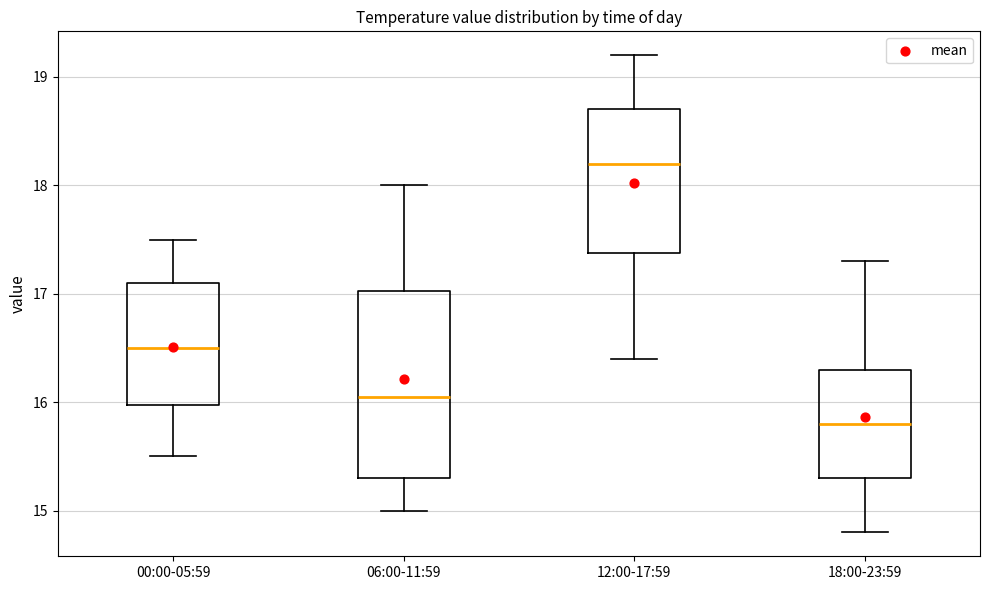

Reading left to right, transcribe this box plot: for each box, give where its median line is, the range the box spans, and where its two whiskers end, as read against the y-axis. The values are not printed on the chart, so give them approximately, as read against the axis.

00:00-05:59: median 16.5, box 16.0 to 17.1, whiskers 15.5 to 17.5
06:00-11:59: median 16.1, box 15.3 to 17.0, whiskers 15.0 to 18.0
12:00-17:59: median 18.2, box 17.4 to 18.7, whiskers 16.4 to 19.2
18:00-23:59: median 15.8, box 15.3 to 16.3, whiskers 14.8 to 17.3